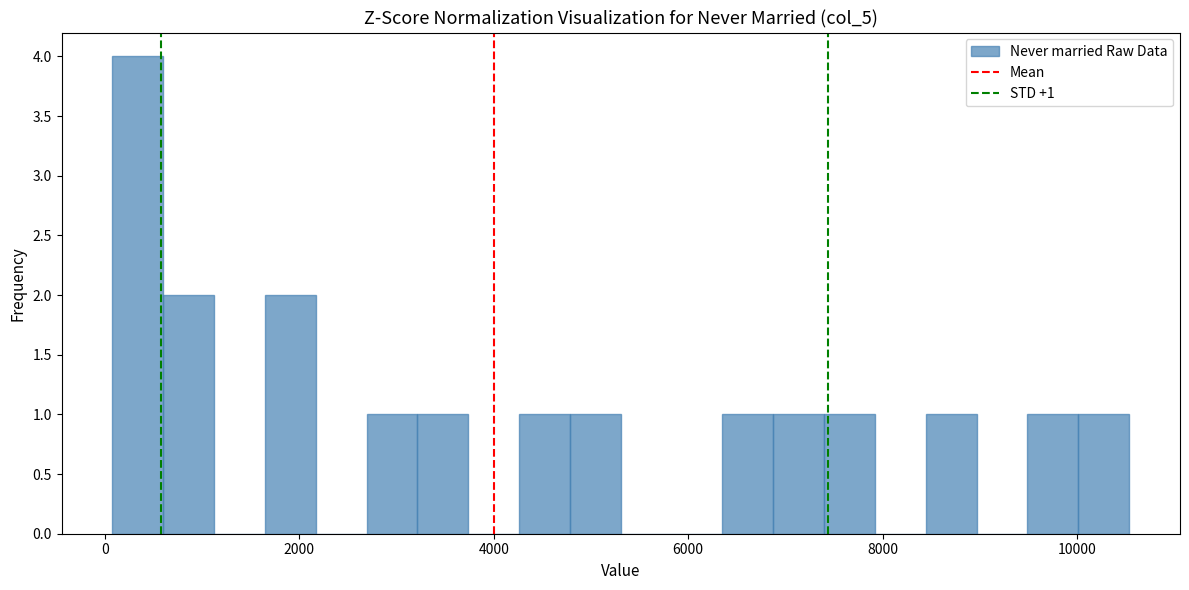

Read against the x-axis, roughly where is the centre of the tallest bar?

400